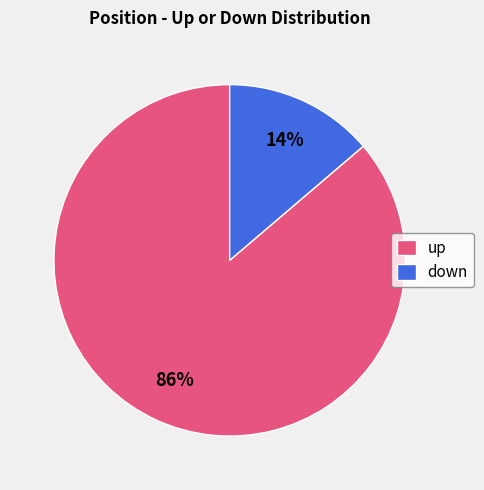

Combined, do down and up account for over 50%?

Yes